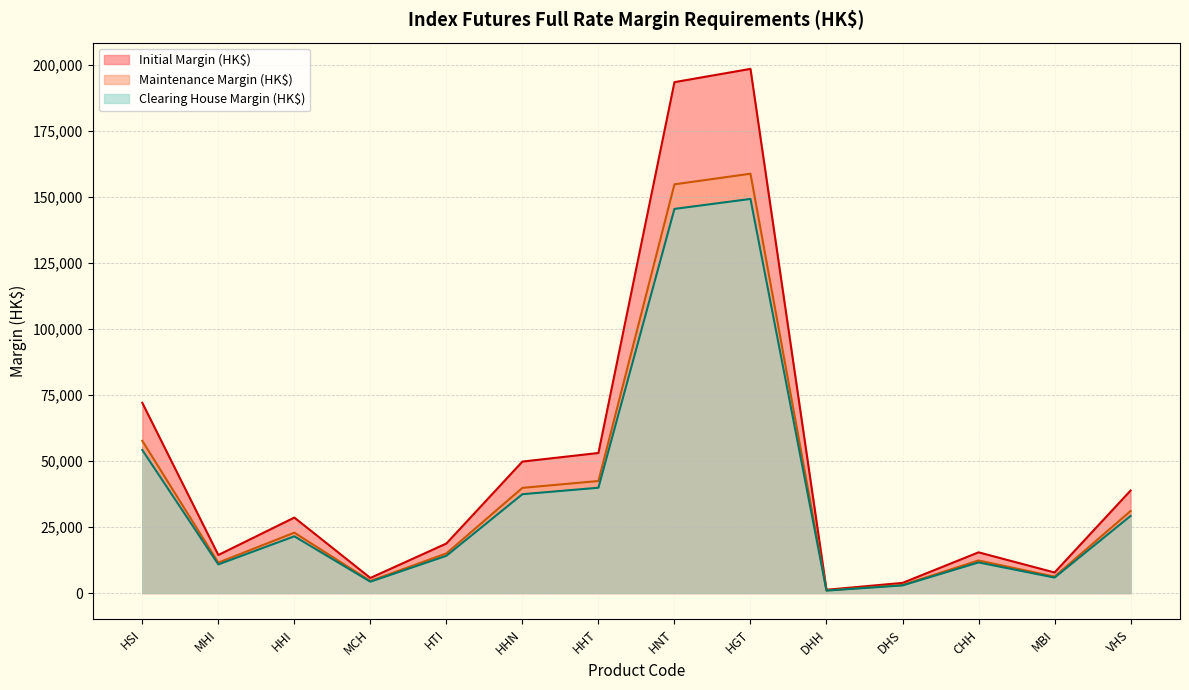

Which category has the highest value across all series?

HGT